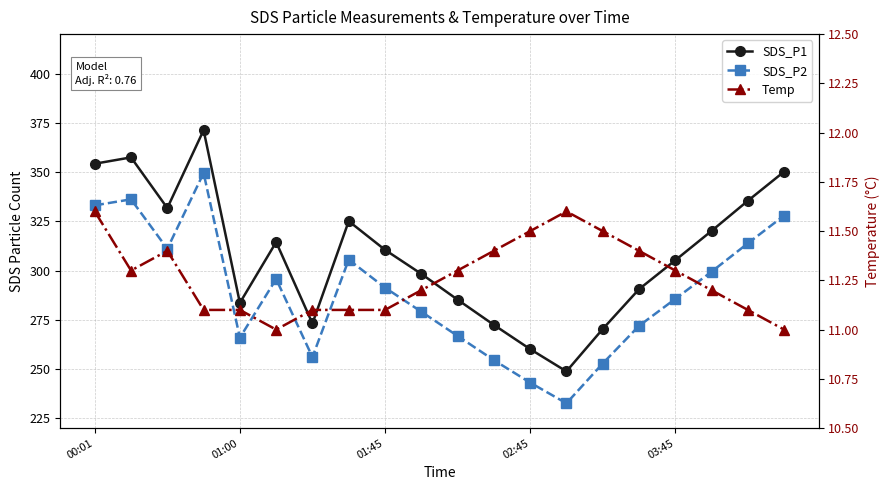

What is the greatest value displayed?

371.2